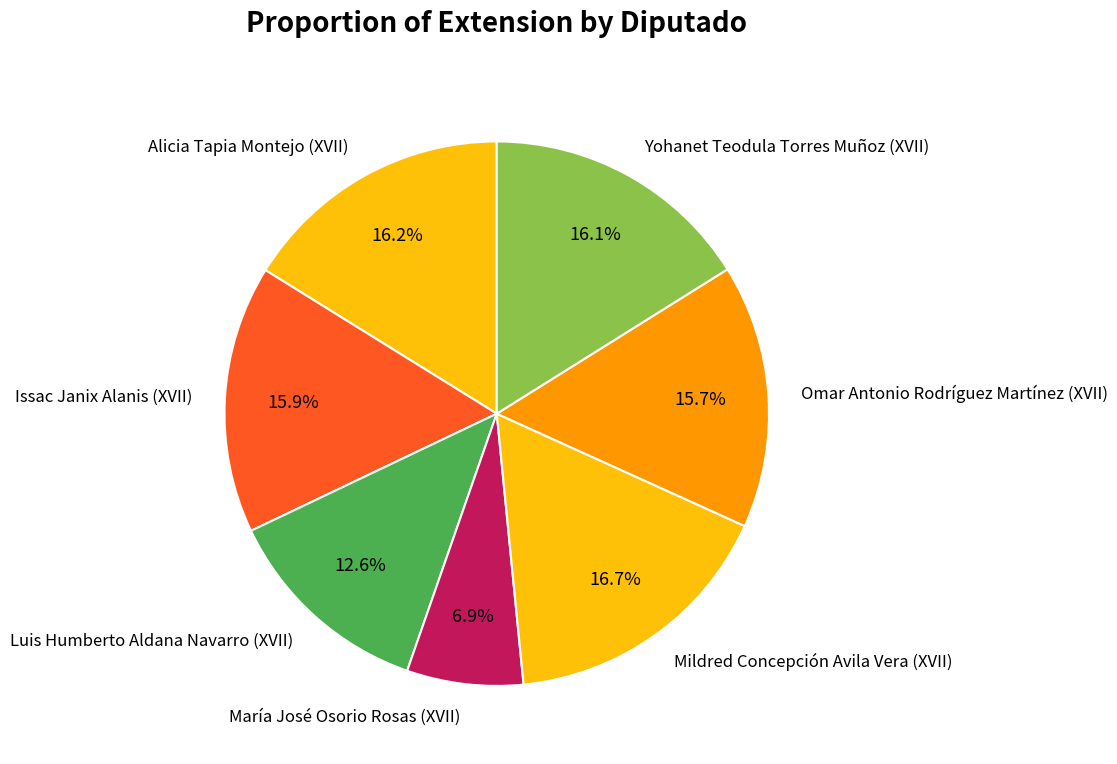

Which slice is the smallest?

María José Osorio Rosas (XVII)